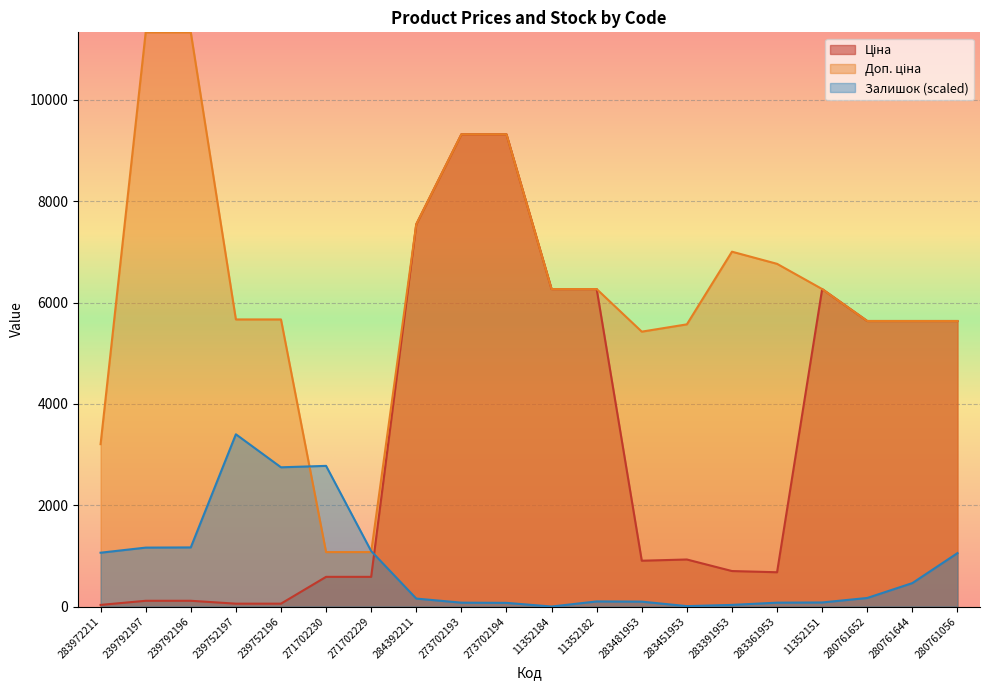

What position from the right is 239752196?

16